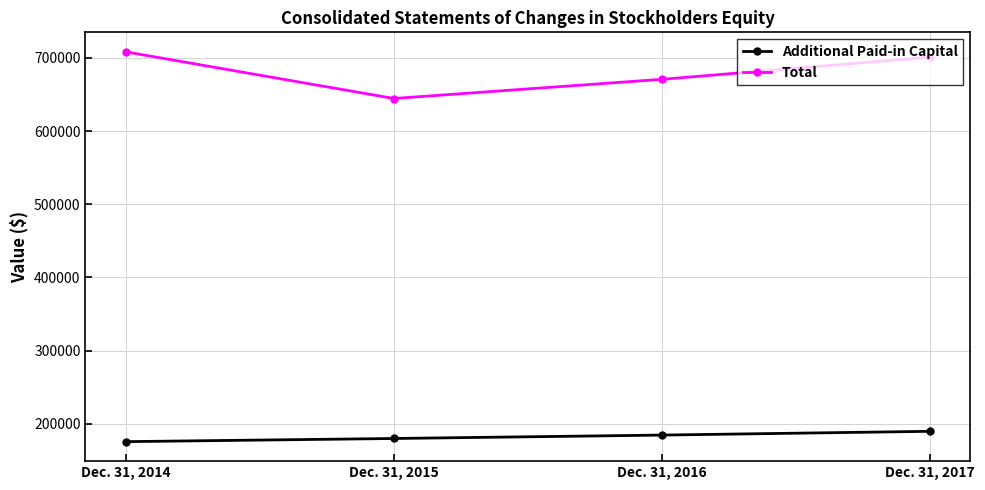

What is the highest value of the Total series?

708283